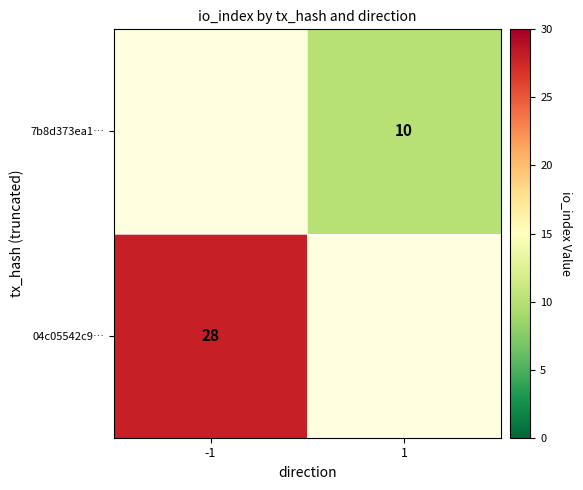

Is the value of 04c05542c9… at -1 greater than the value of 7b8d373ea1… at 1?

Yes